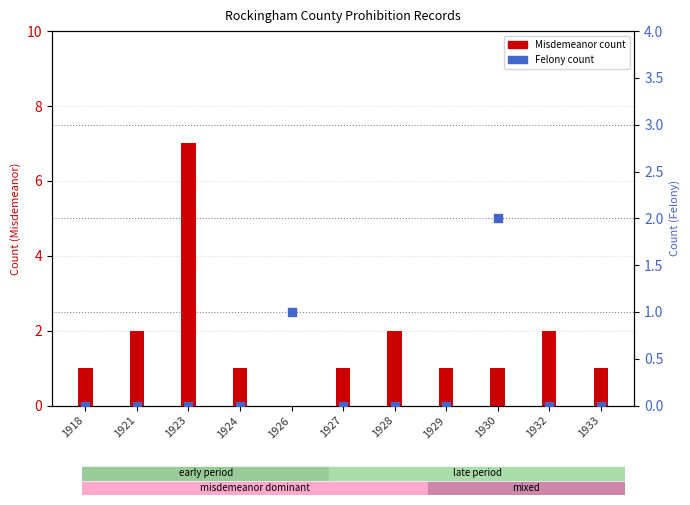

Which series has the largest total across all categories?

Misdemeanor